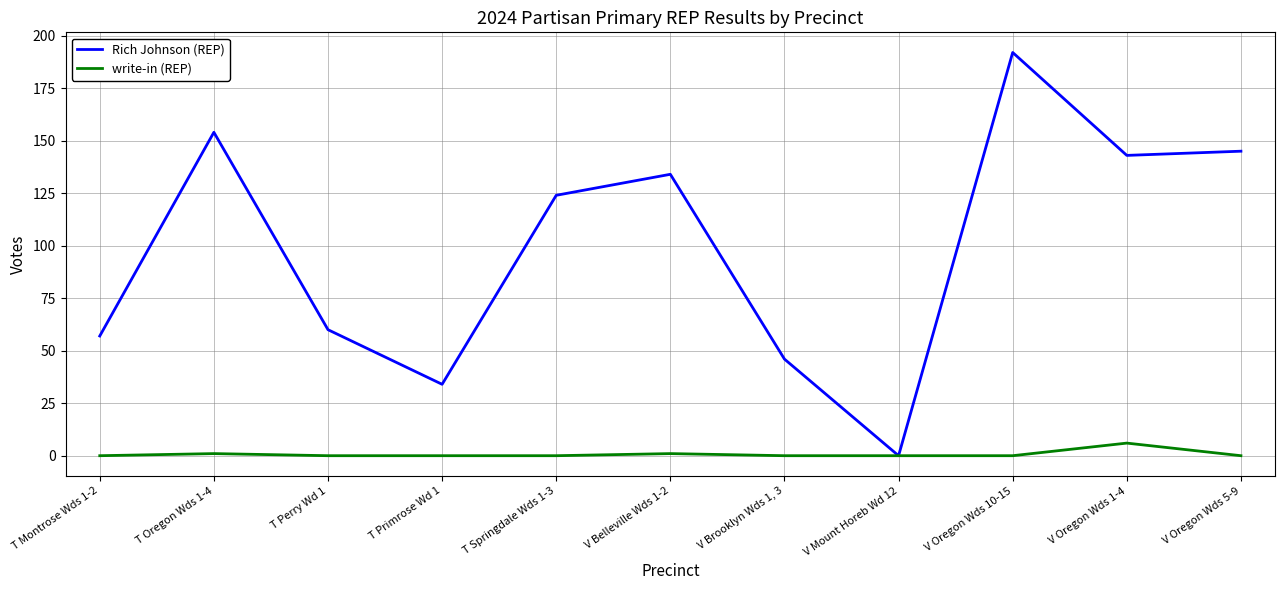

The value of Rich Johnson (REP) at T Oregon Wds 1-4 is 81. True or false?

False